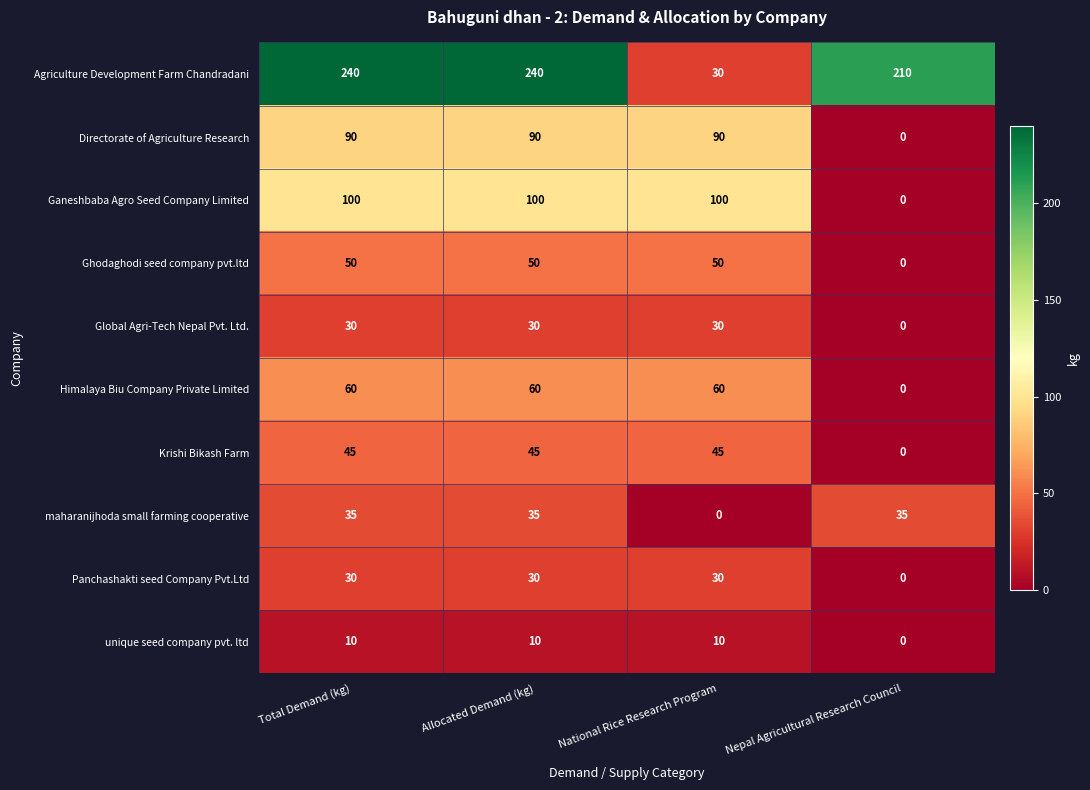

What is the difference between the maximum and minimum values in the Directorate of Agriculture Research series?

90